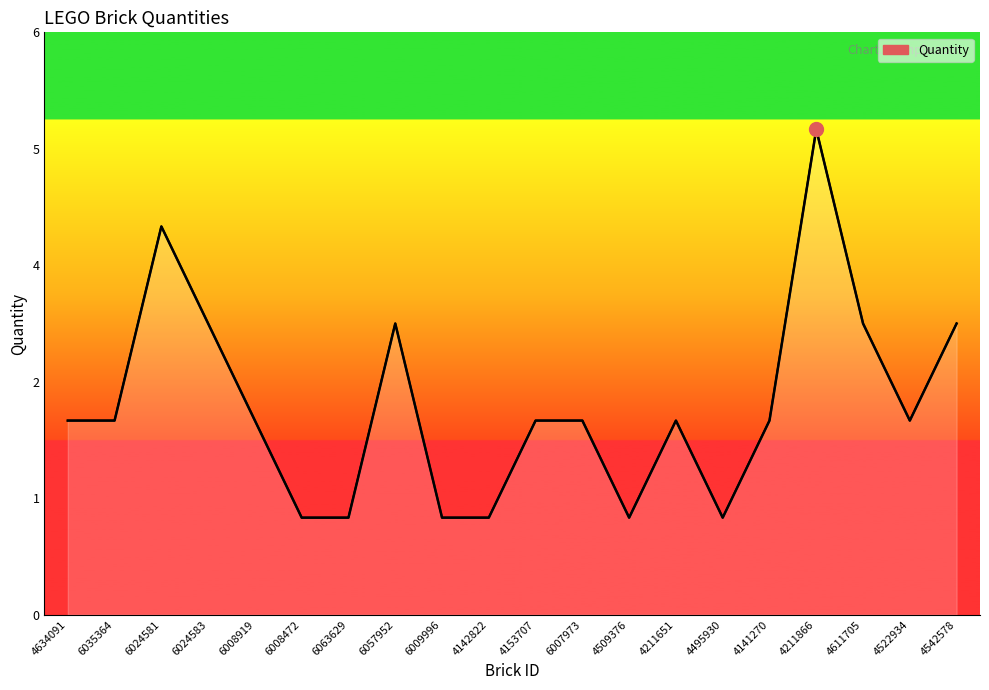

Reading left to right, what are all the values shown in this chart?

2	2	4	3	2	1	1	3	1	1	2	2	1	2	1	2	5	3	2	3